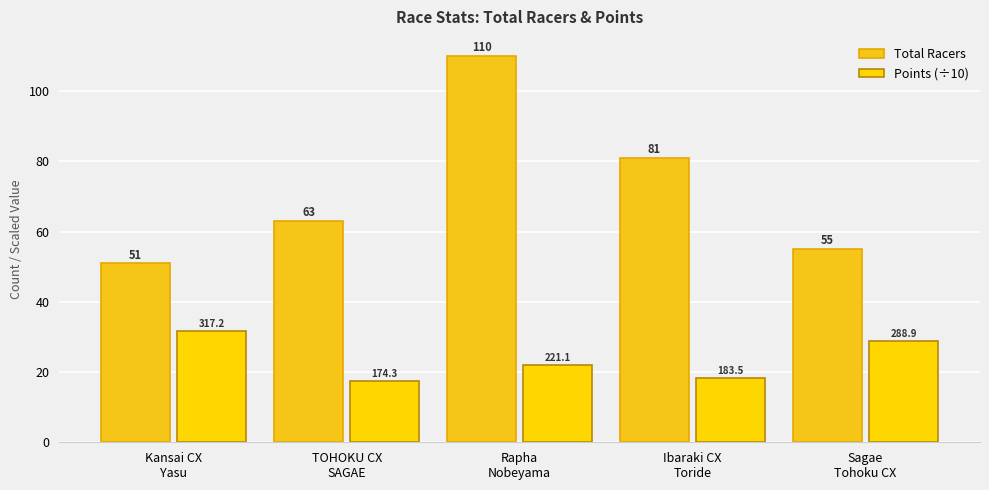

What is the smallest value displayed?

17.4